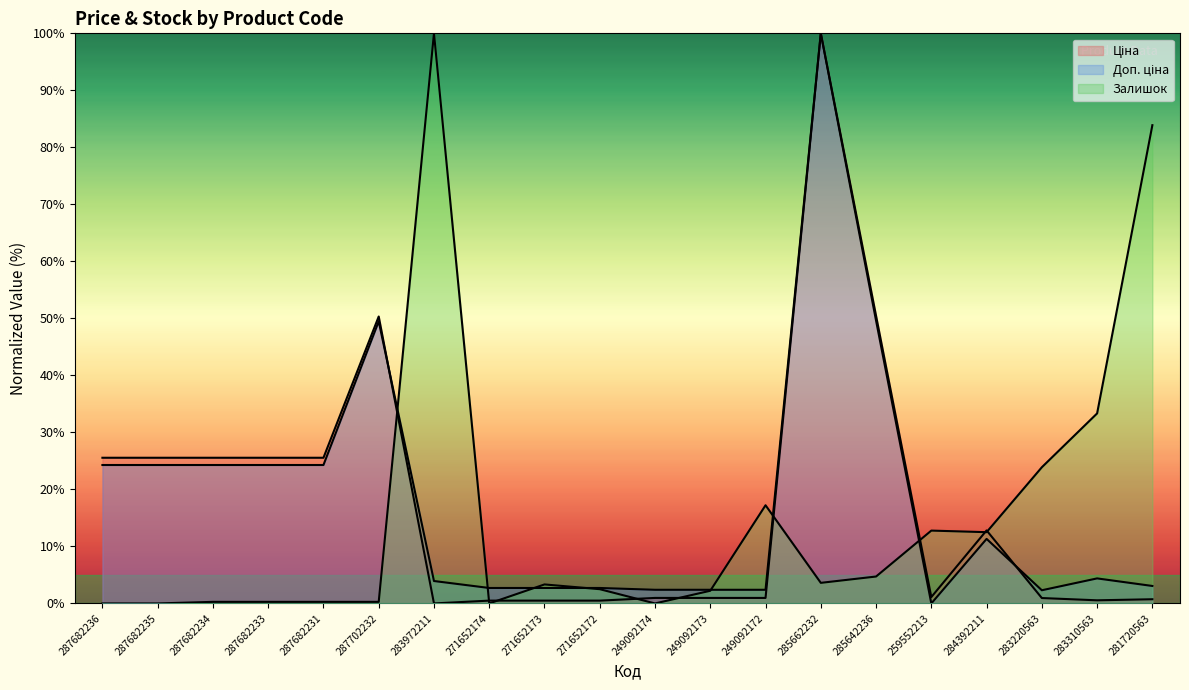

Is it true that Залишок equals 0.3 at 287682231?

True